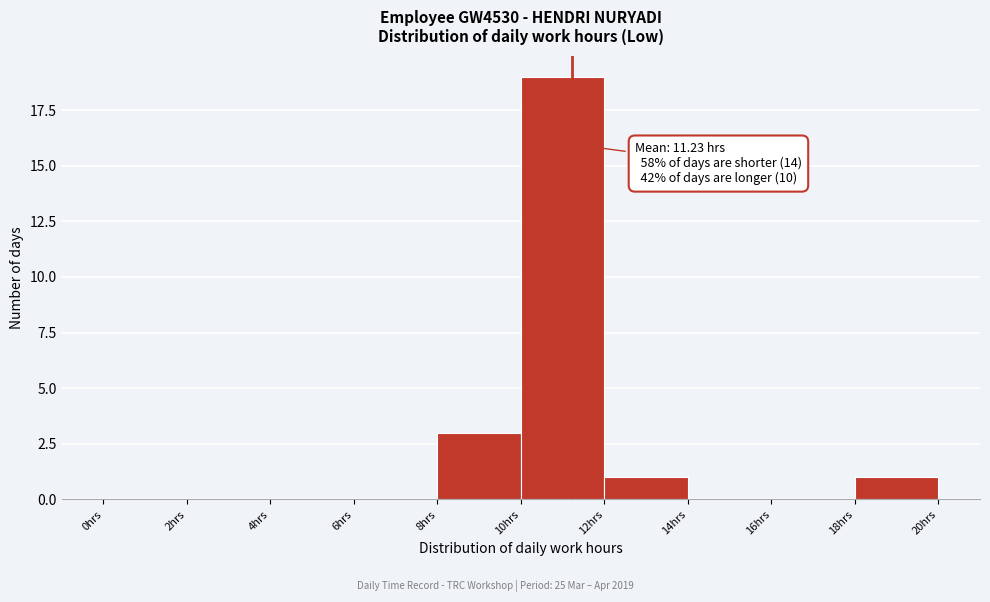

Over which range of the x-axis is the bar tallest?

10 to 12